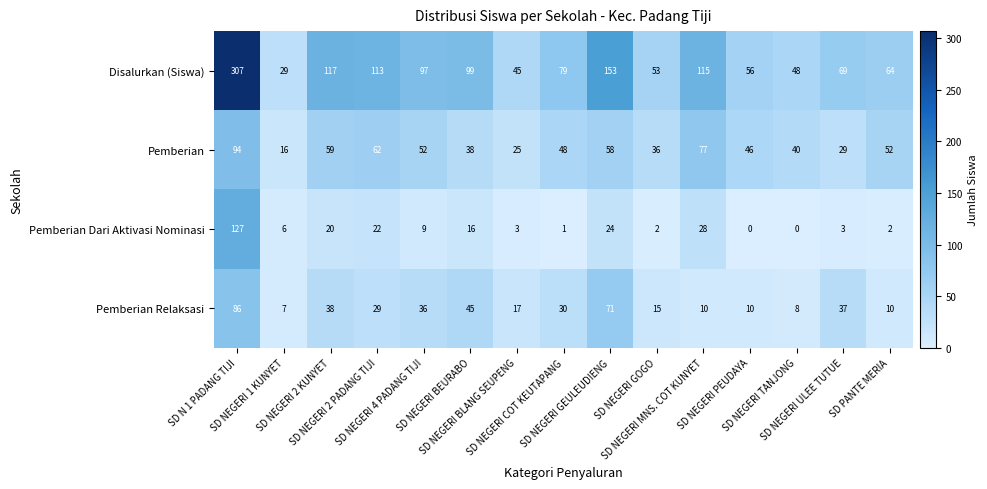

What is the sum of all Disalurkan (Siswa) values?

1444